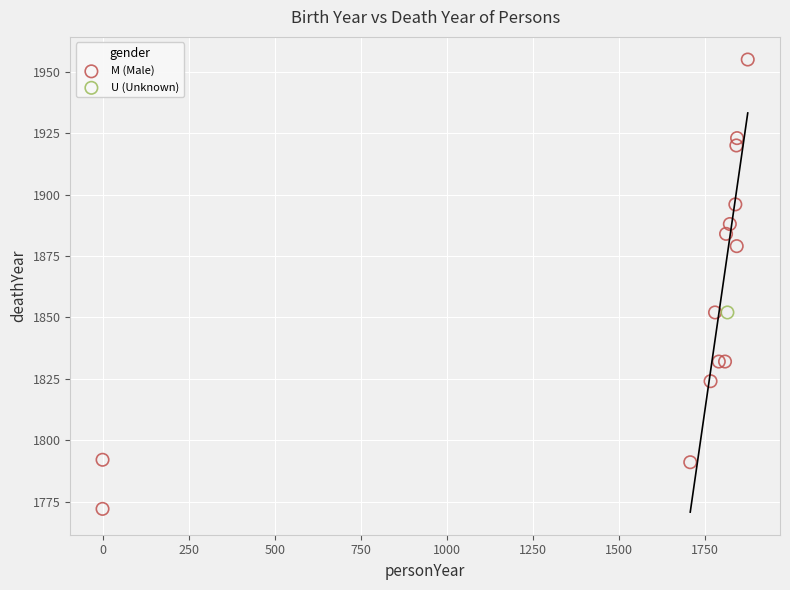

What are all the series names shown in the legend?

M (Male), U (Unknown)